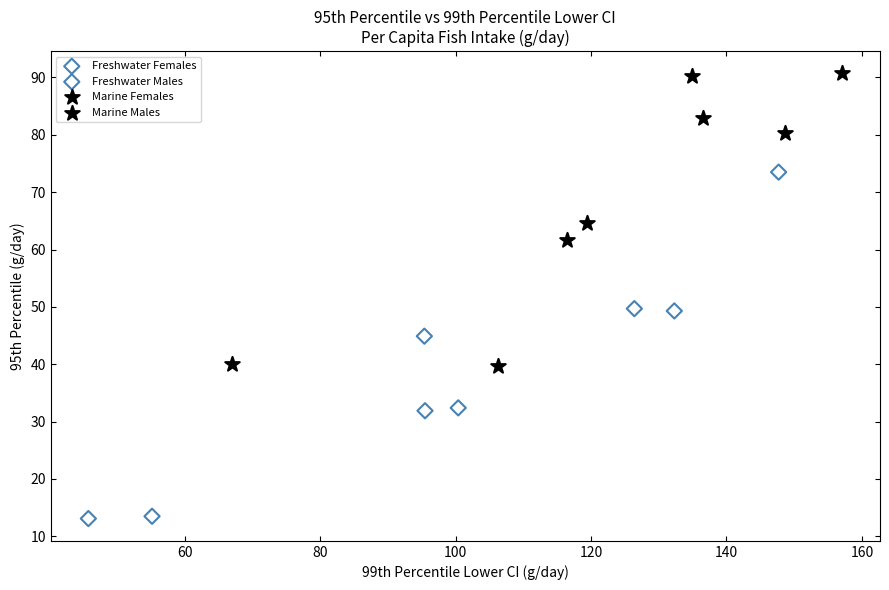

Which series has the widest spread of Y values?

Freshwater Males